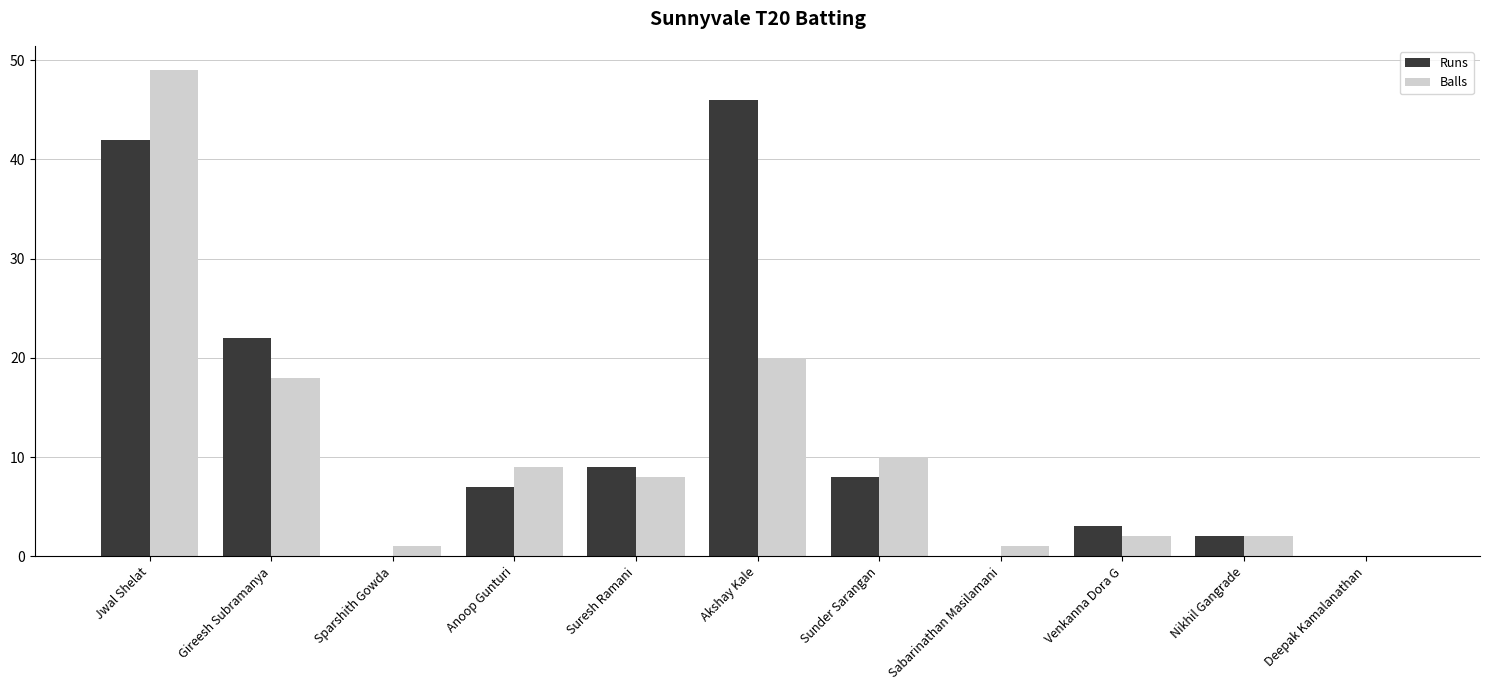

What is the sum of the Runs values at Akshay Kale and Anoop Gunturi?

53